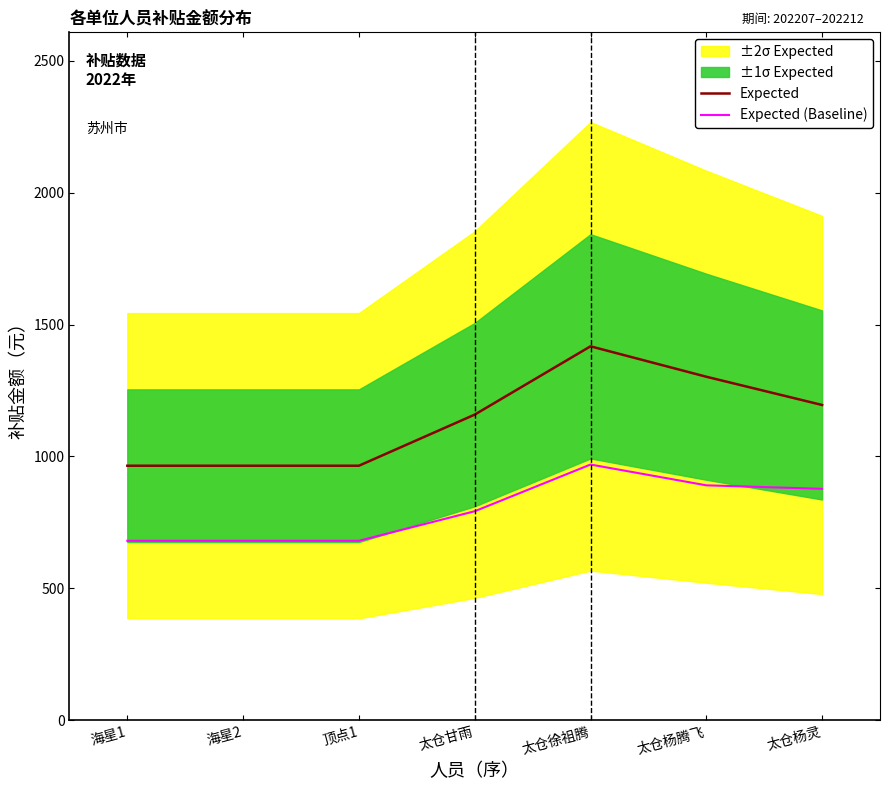

What is the minimum value for Expected?

964.8